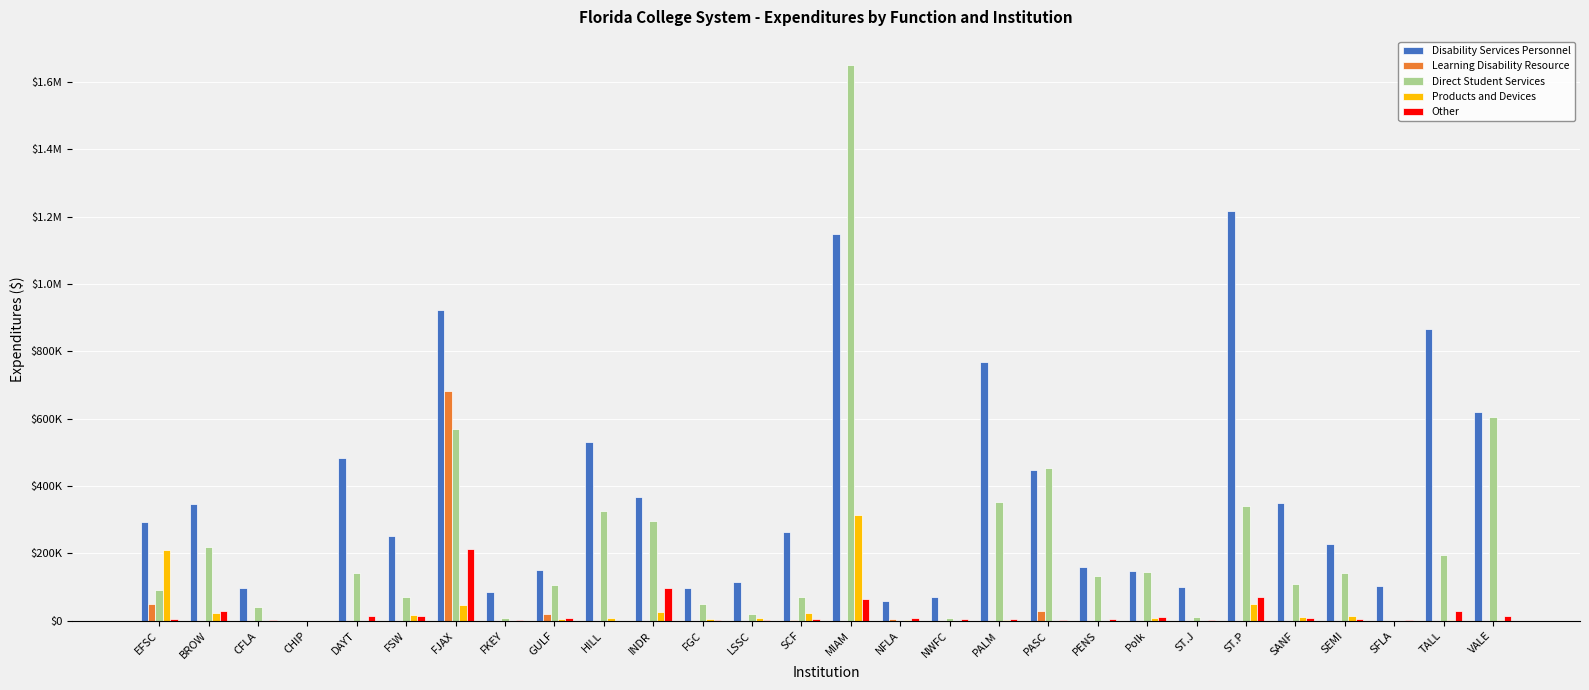

Are the bars grouped side by side (vs. stacked)?

Yes